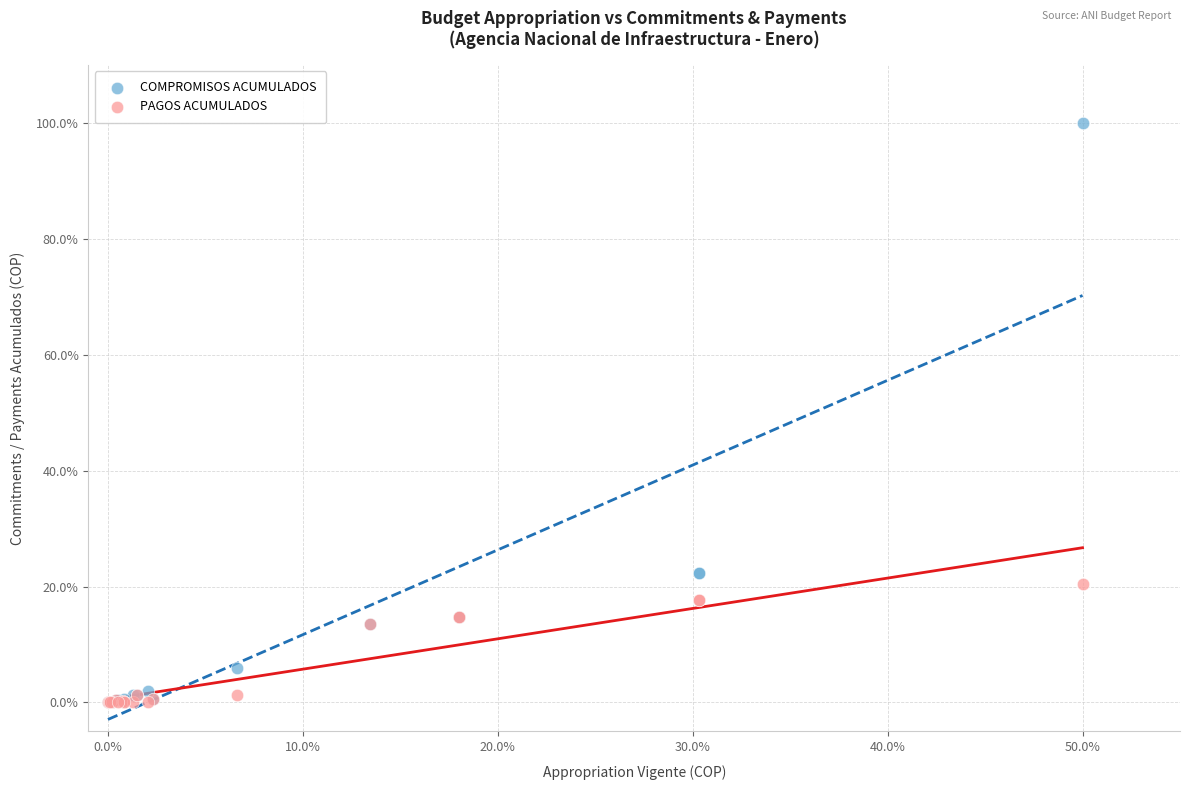

What are all the series names shown in the legend?

COMPROMISOS ACUMULADOS, PAGOS ACUMULADOS